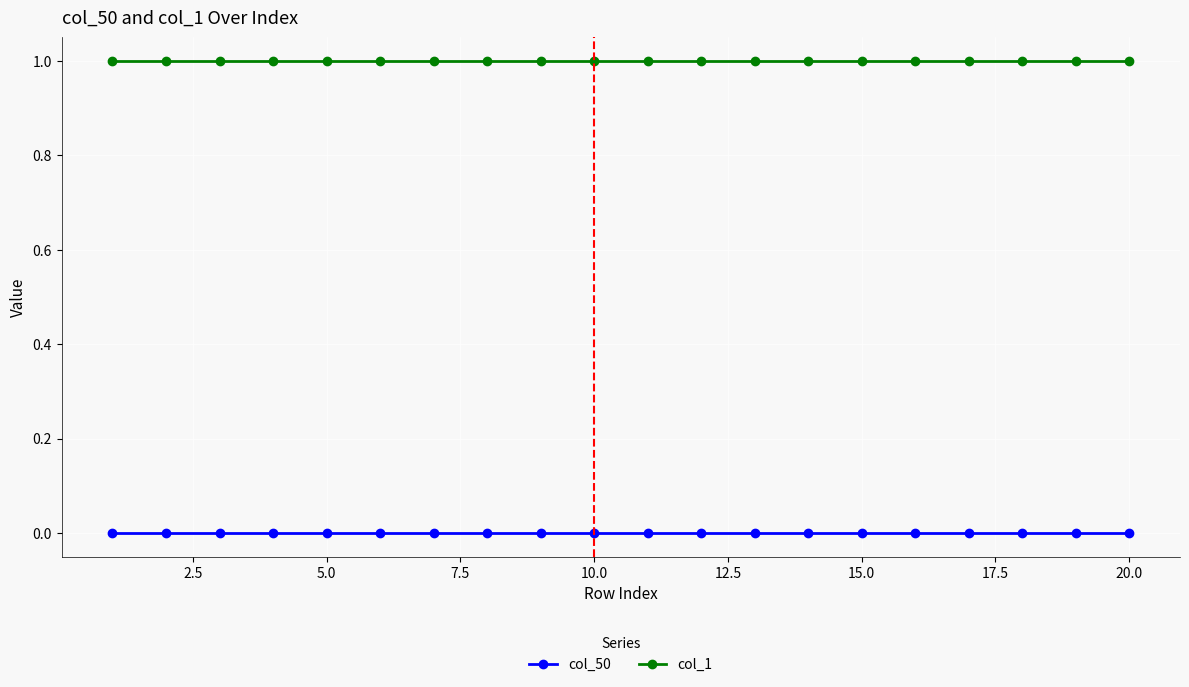

Reading right to left, what are all the values shown in this chart?

col_50: 0	0	0	0	0	0	0	0	0	0	0	0	0	0	0	0	0	0	0	0
col_1: 1	1	1	1	1	1	1	1	1	1	1	1	1	1	1	1	1	1	1	1